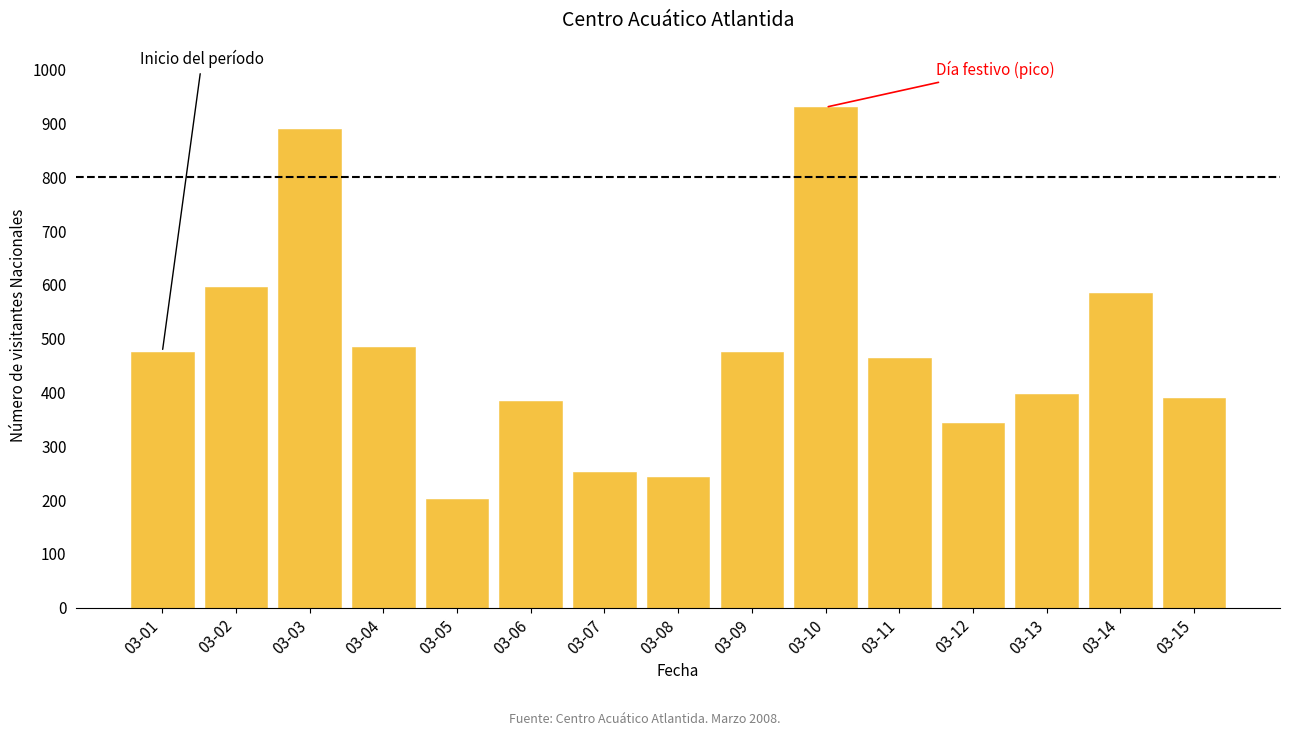

Reading left to right, transcribe all the data shown in this chart.

03-01=475	03-02=596	03-03=890	03-04=484	03-05=202	03-06=384	03-07=252	03-08=243	03-09=475	03-10=930	03-11=464	03-12=344	03-13=398	03-14=584	03-15=390